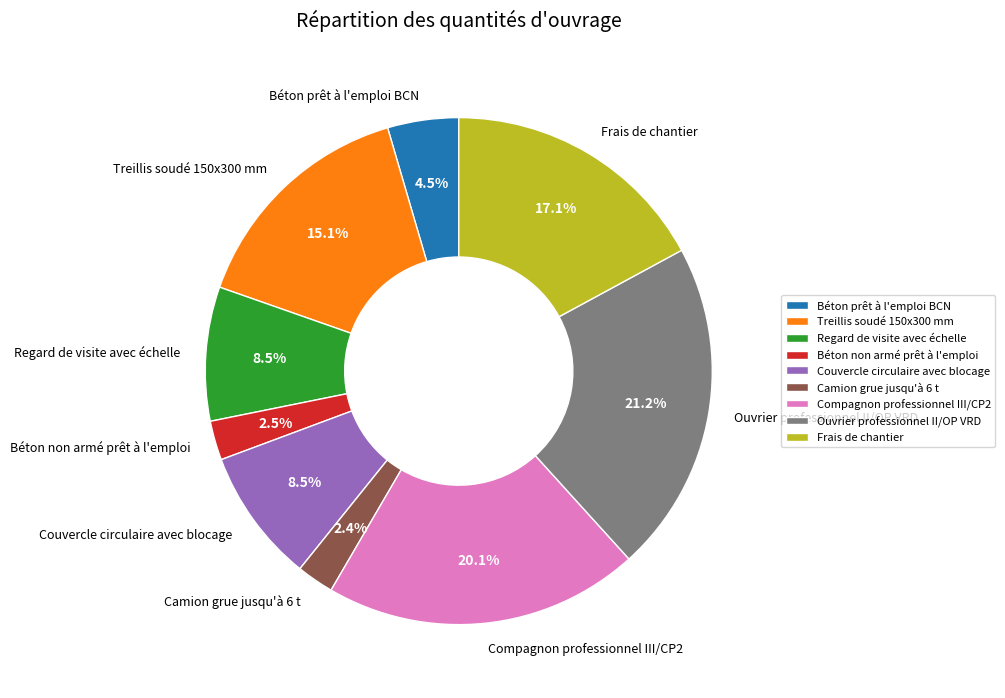

How much of the chart is everything except Béton non armé prêt à l'emploi?

97.5%